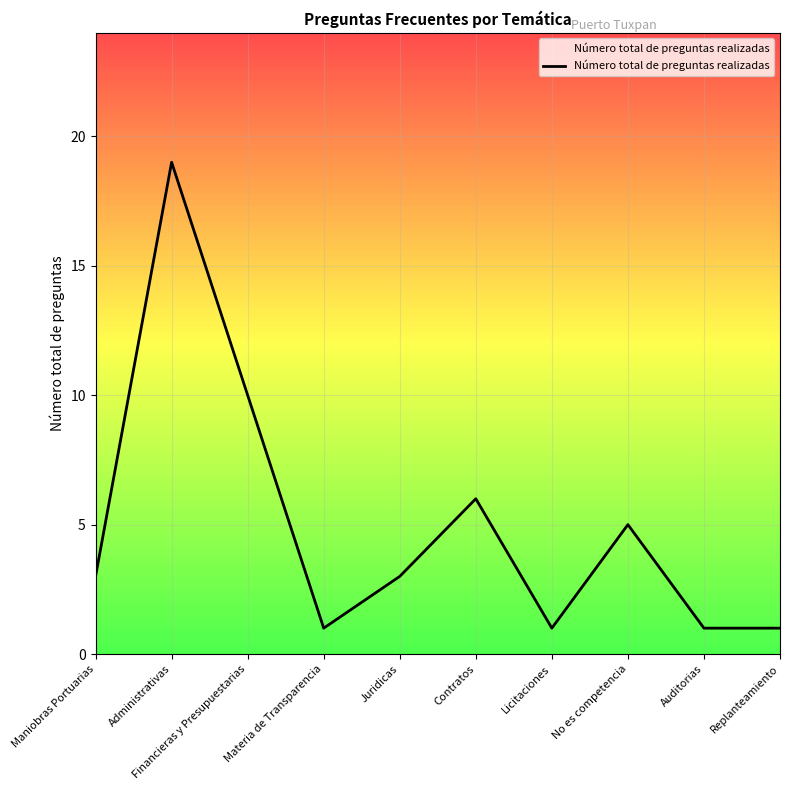

What position from the right is Contratos?

5